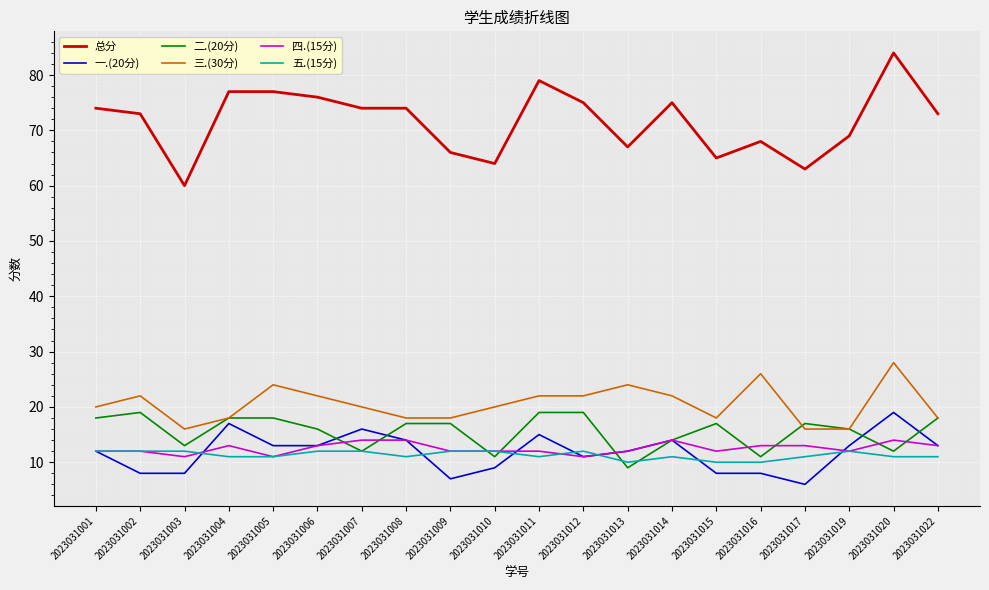

What is the sum of all 一.(20分) values?

236